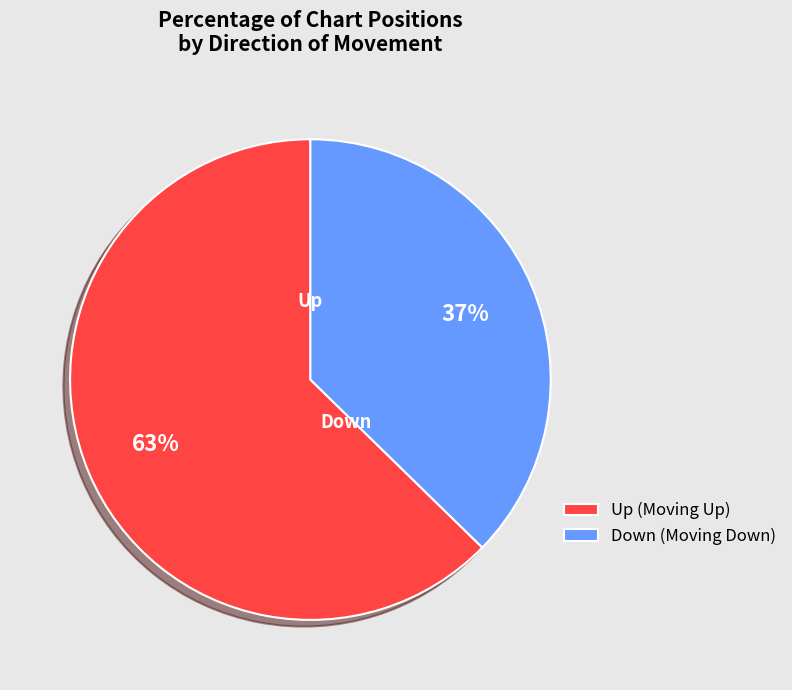

Which slice represents more than half of the pie?

Up (Moving Up)